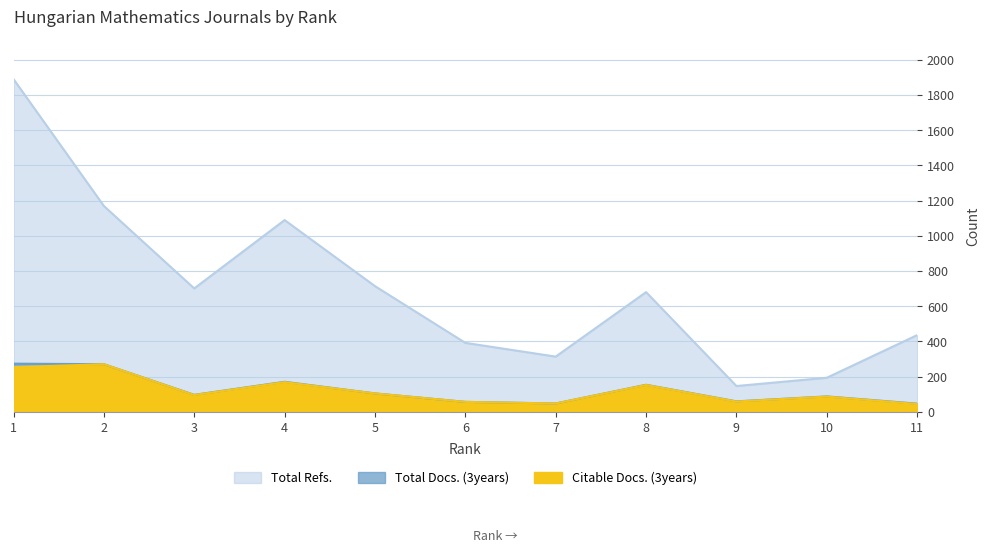

How many lines are shown in the chart?

3